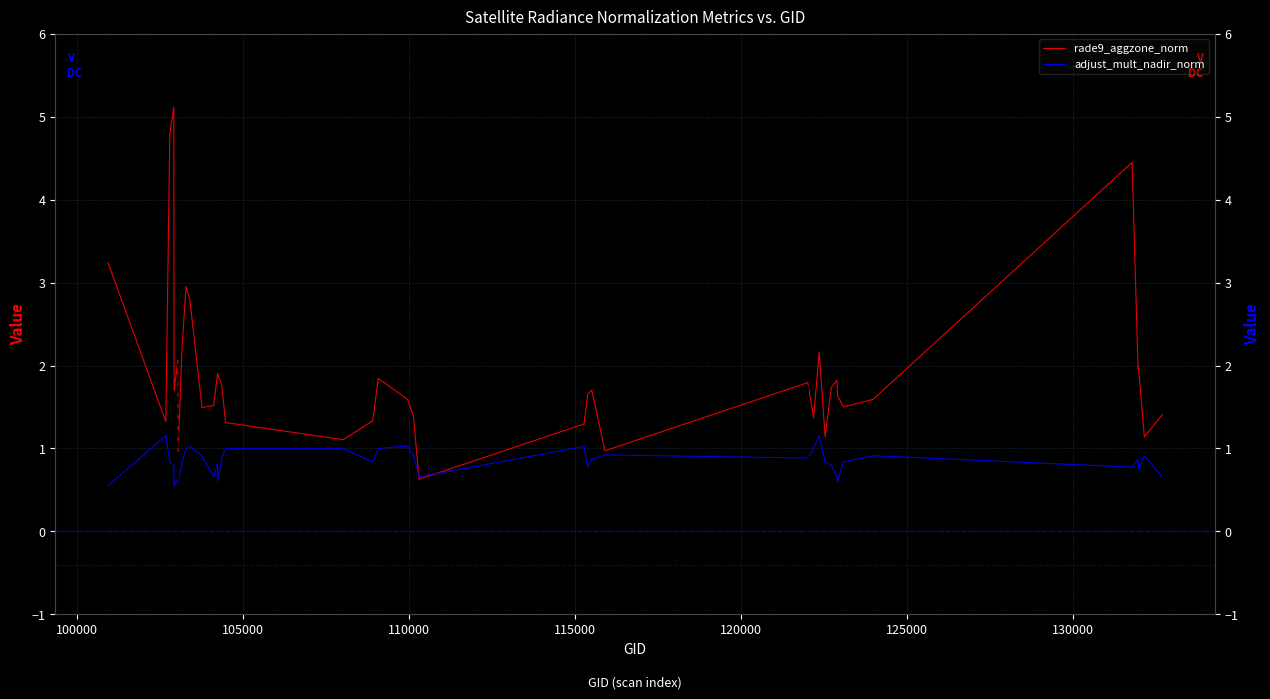

How many data points in rade9_aggzone_norm are above 1?

37